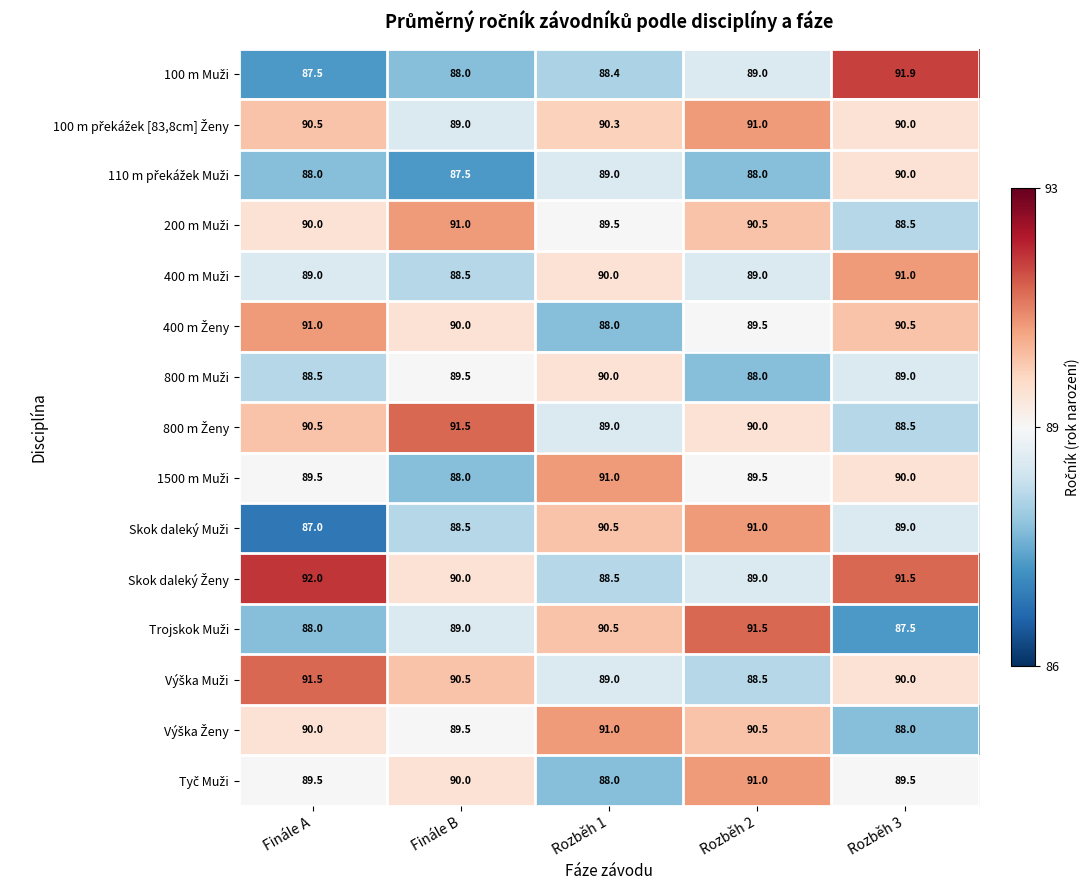

At which category is the sum across all series the highest?

Rozběh 2